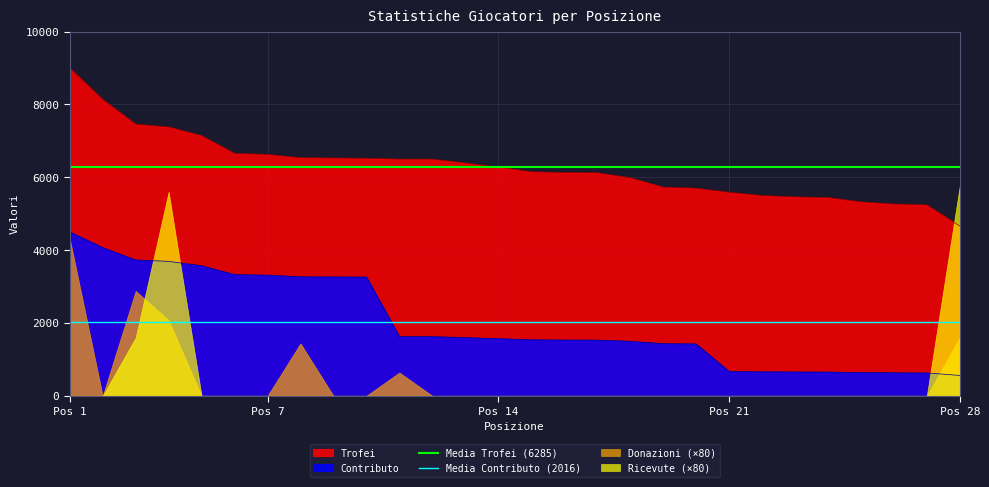

What is the value of the Media Contributo (2016) point at the 1st from the left?

2016